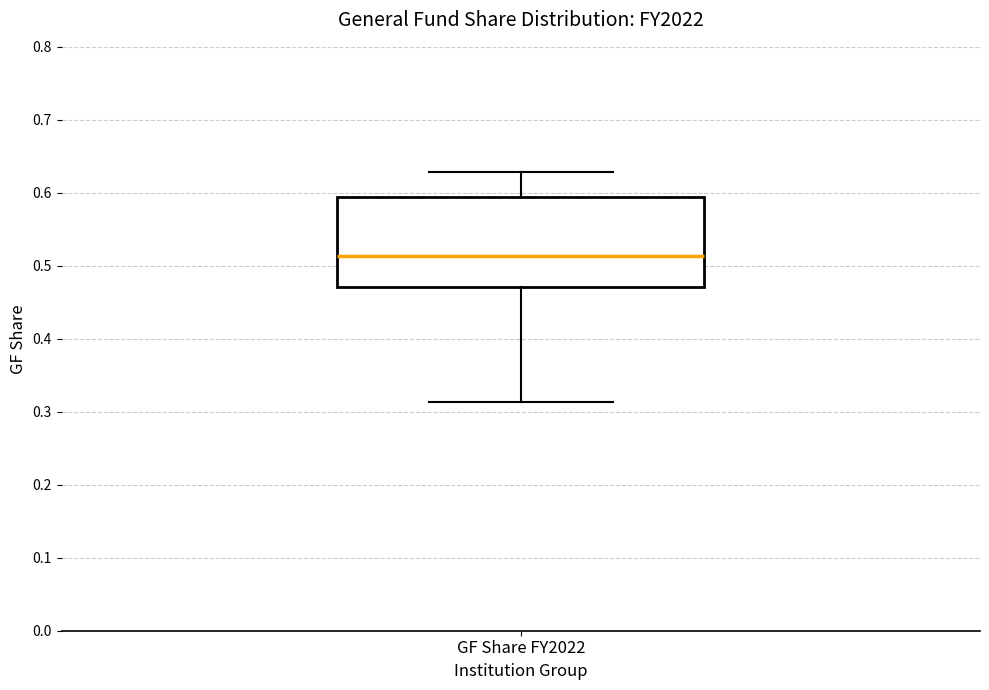

Read this box plot against the y-axis: the position of the median line, the range covered by the box, and the ends of both whiskers. The values are not printed on the chart, so give them approximately, as read against the axis.

median 0.51, box 0.47 to 0.59, whiskers 0.31 to 0.63